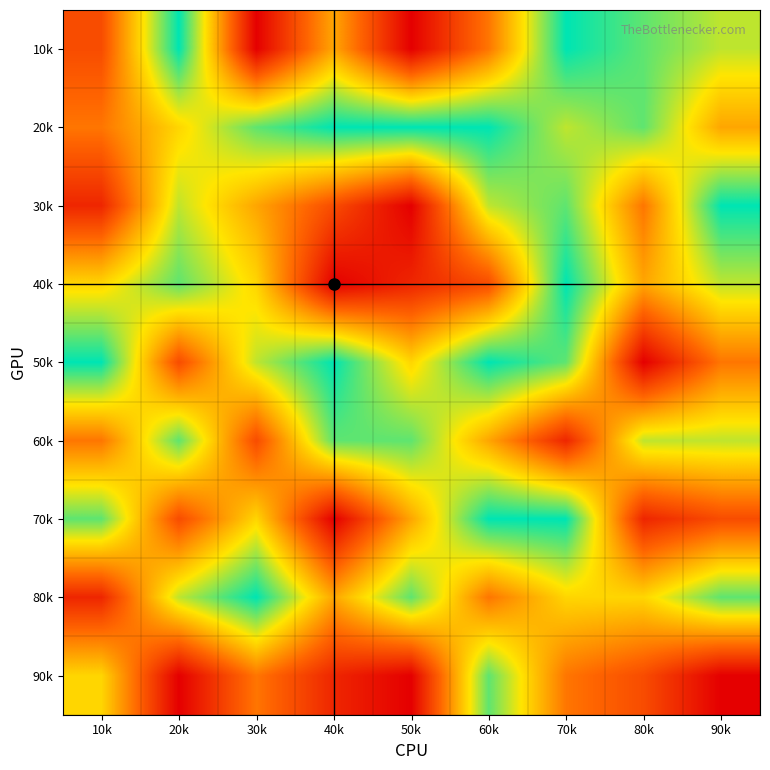

Reading left to right, what are all the values shown in this chart?

10k: 10k=3	20k=9	30k=1	40k=5	50k=1	60k=4	70k=9	80k=8	90k=7
20k: 10k=4	20k=6	30k=8	40k=9	50k=9	60k=9	70k=7	80k=8	90k=5
30k: 10k=2	20k=7	30k=5	40k=3	50k=1	60k=7	70k=8	80k=4	90k=9
40k: 10k=6	20k=8	30k=6	40k=1	50k=2	60k=3	70k=9	80k=5	90k=7
50k: 10k=9	20k=3	30k=7	40k=9	50k=6	60k=9	70k=8	80k=1	90k=4
60k: 10k=4	20k=8	30k=3	40k=8	50k=8	60k=5	70k=2	80k=7	90k=7
70k: 10k=8	20k=3	30k=6	40k=1	50k=5	60k=9	70k=9	80k=2	90k=3
80k: 10k=2	20k=7	30k=9	40k=5	50k=8	60k=4	70k=6	80k=6	90k=8
90k: 10k=6	20k=1	30k=4	40k=2	50k=1	60k=8	70k=4	80k=3	90k=1